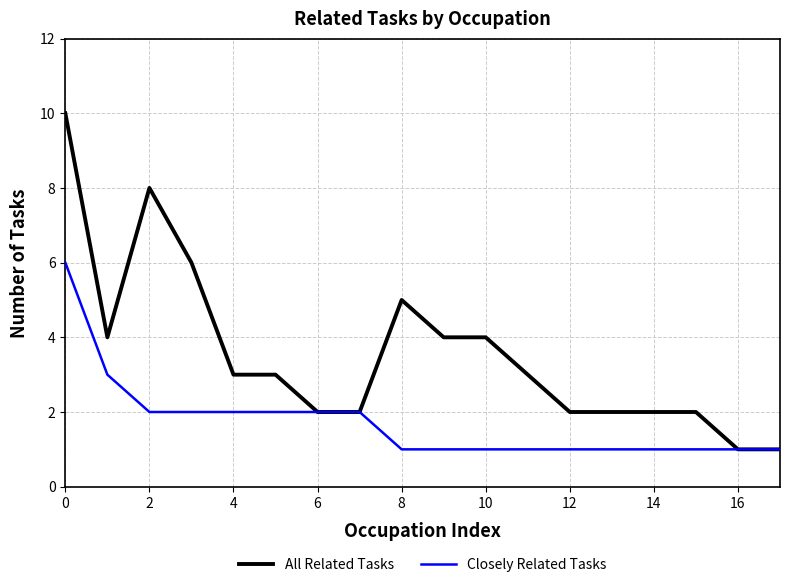

Rank the series by their maximum value, from highest to lowest.

All Related Tasks, Closely Related Tasks